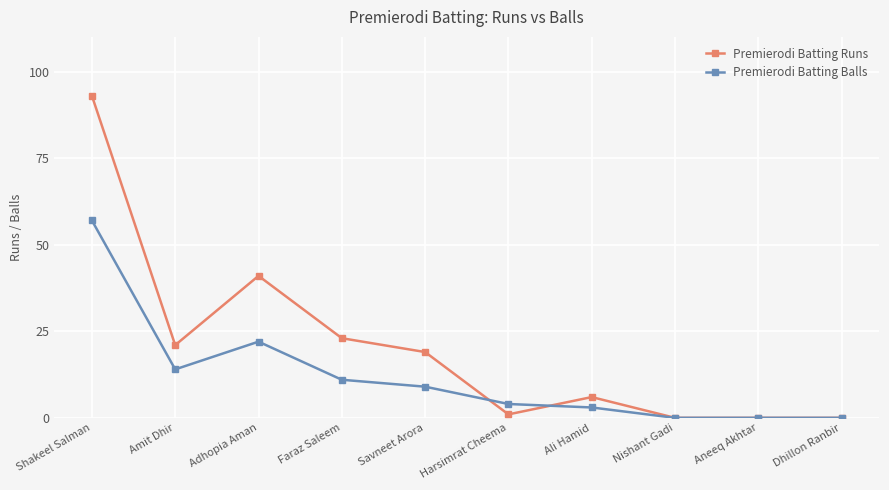

What is the difference between the highest and lowest values at Ali Hamid?

3